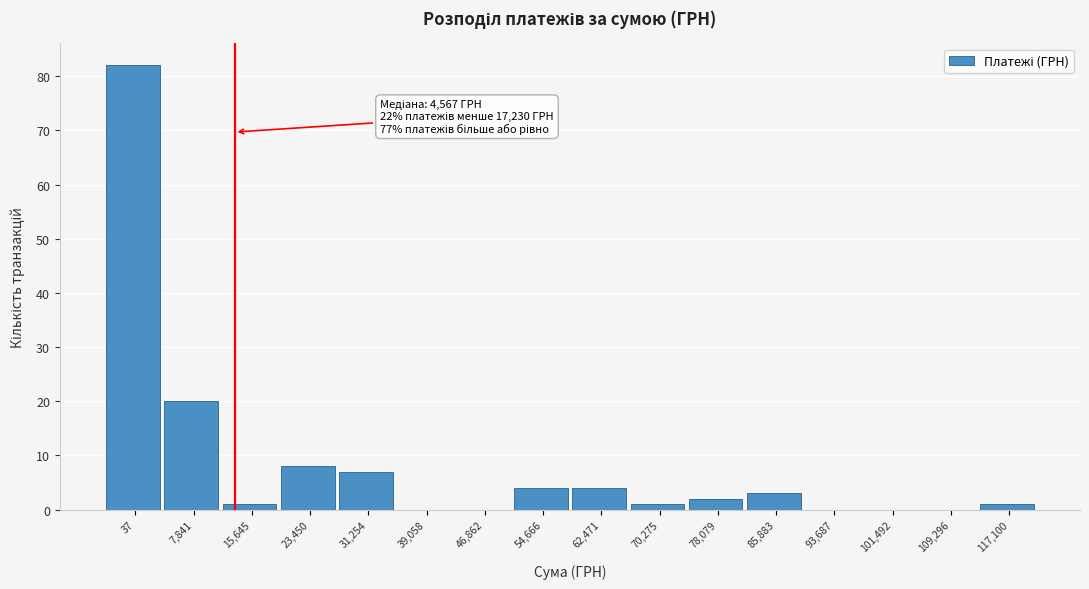

Reading left to right, transcribe all the data shown in this chart.

37=82	7,841=20	15,645=1	23,450=8	31,254=7	39,058=0	46,862=0	54,666=4	62,471=4	70,275=1	78,079=2	85,883=3	93,687=0	101,492=0	109,296=0	117,100=1